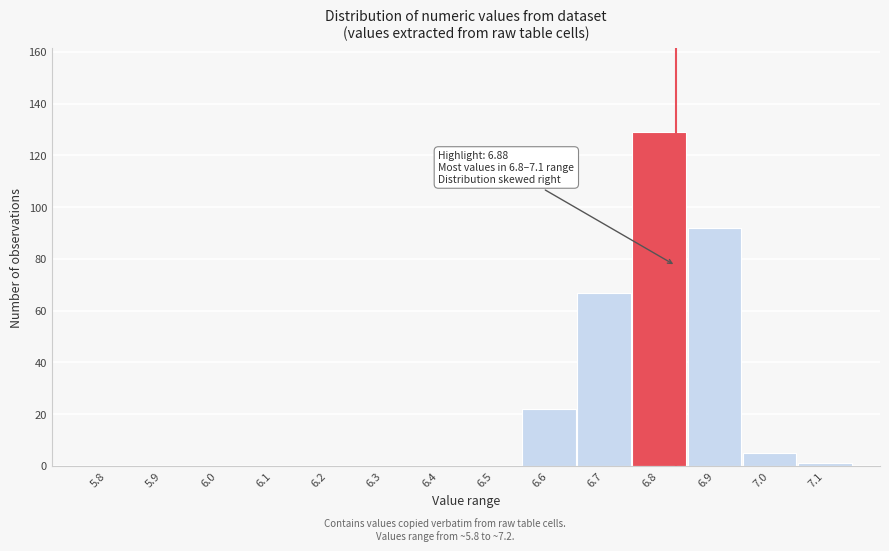

Reading left to right, list all the values displayed in this chart.

5.8=0	5.9=0	6.0=0	6.1=0	6.2=0	6.3=0	6.4=0	6.5=0	6.6=22	6.7=67	6.8=129	6.9=92	7.0=5	7.1=1